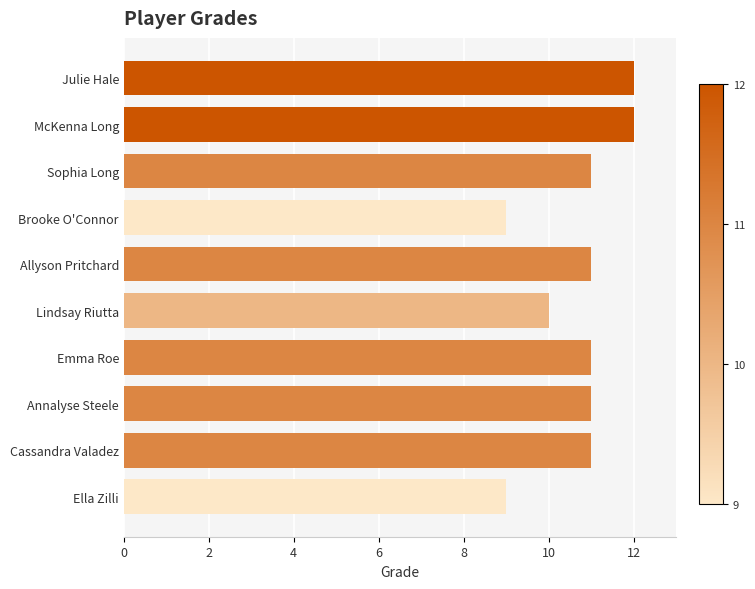

The chart shows a value of 11 at Annalyse Steele. True or false?

True